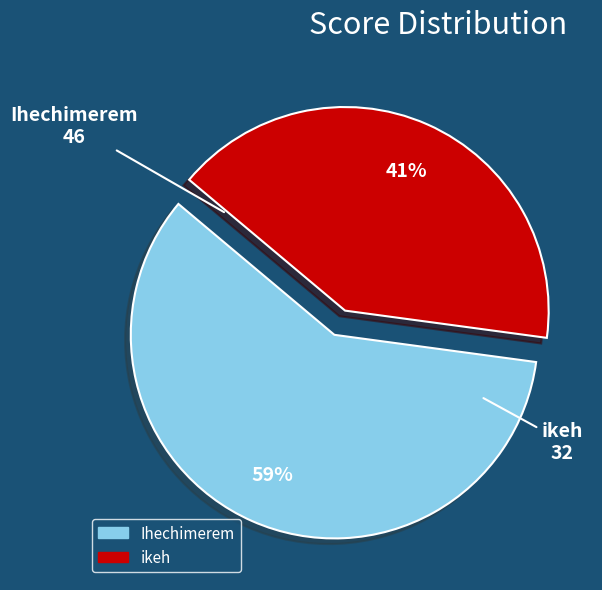

Which slice is the largest?

Ihechimerem